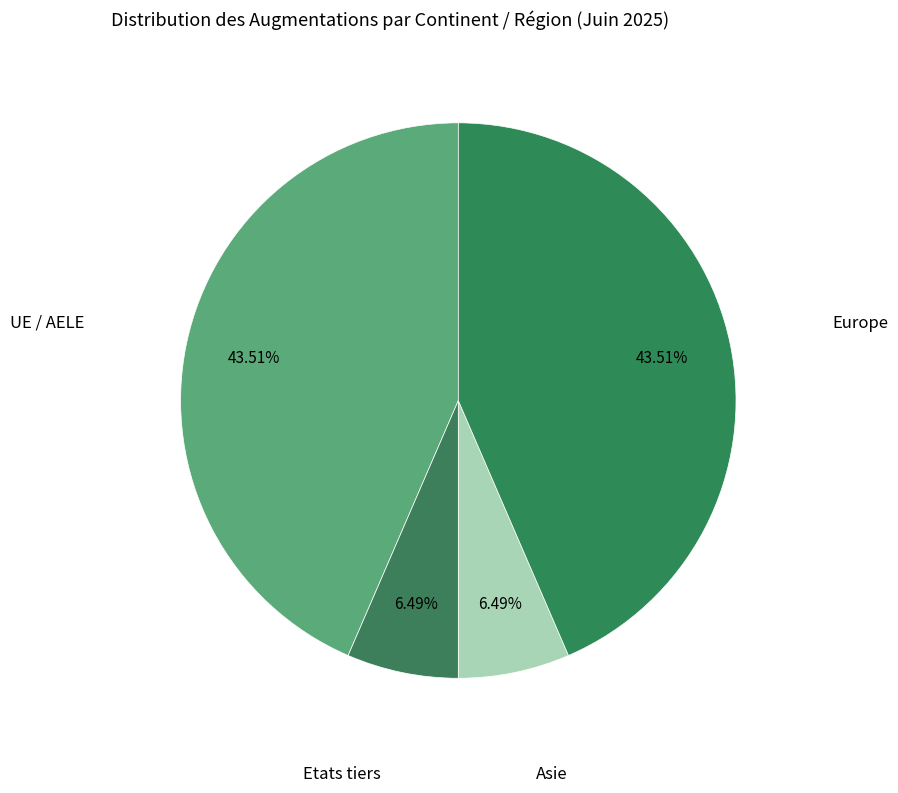

Does Asie represent more than half of the total?

No